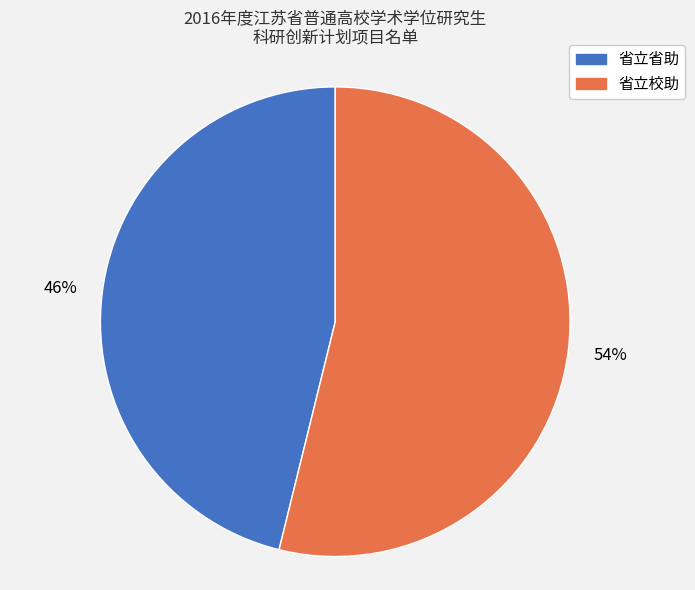

Do 省立省助 and 省立校助 together represent more than half of the pie?

Yes